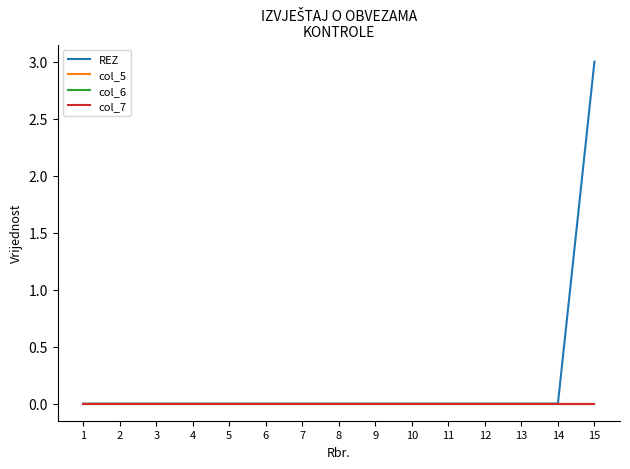

Which series changed the most between 2 and 6?

REZ